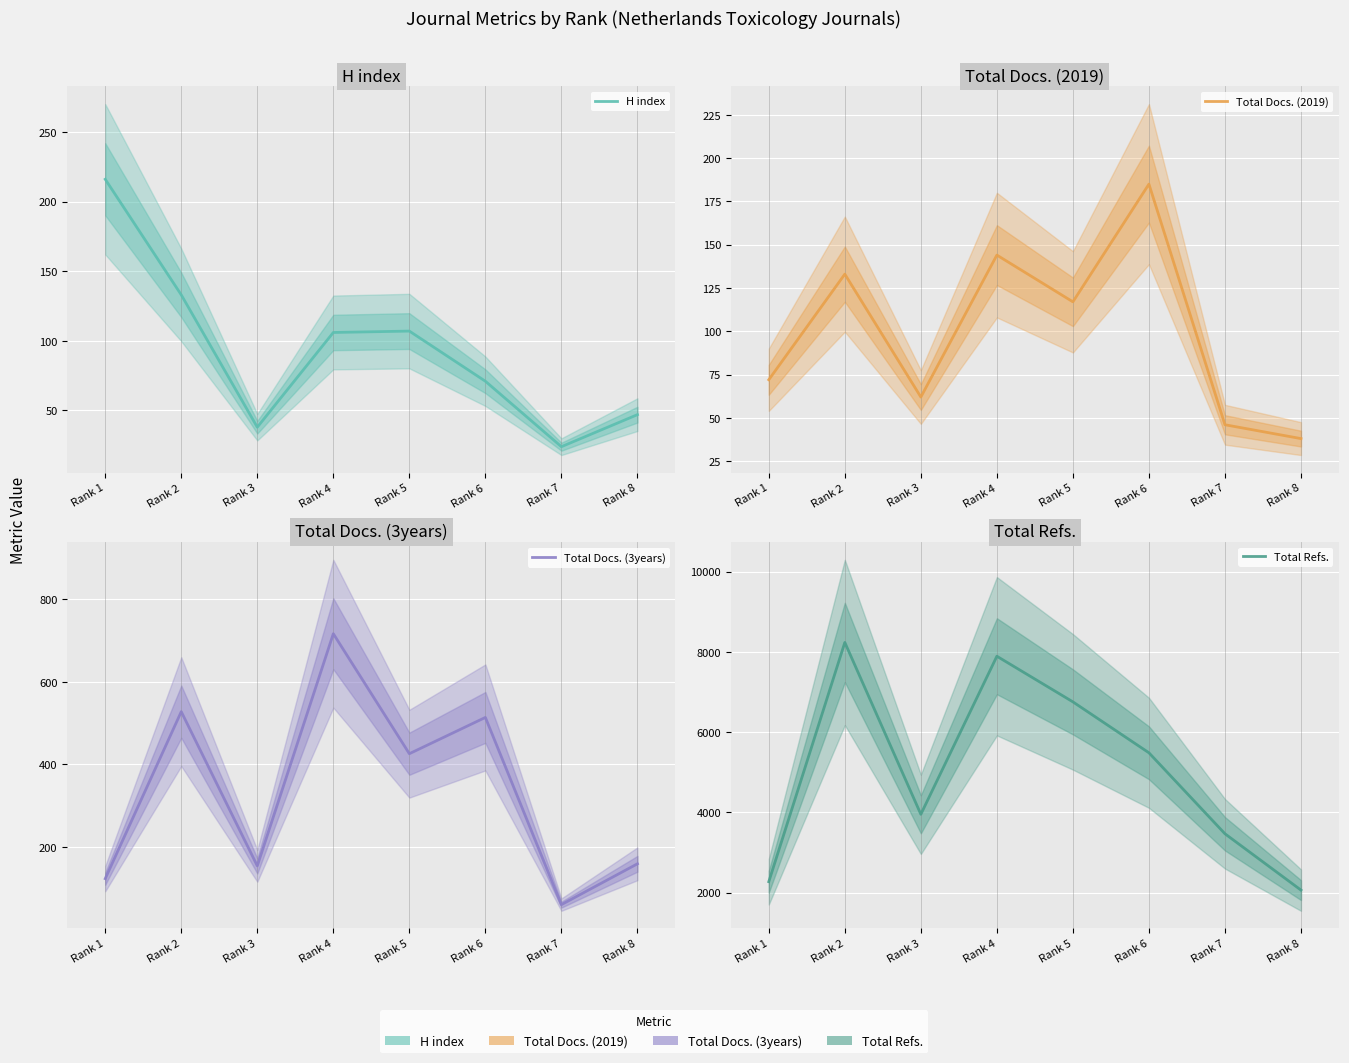

Which has a higher value, Rank 6 or Rank 4?

Rank 4